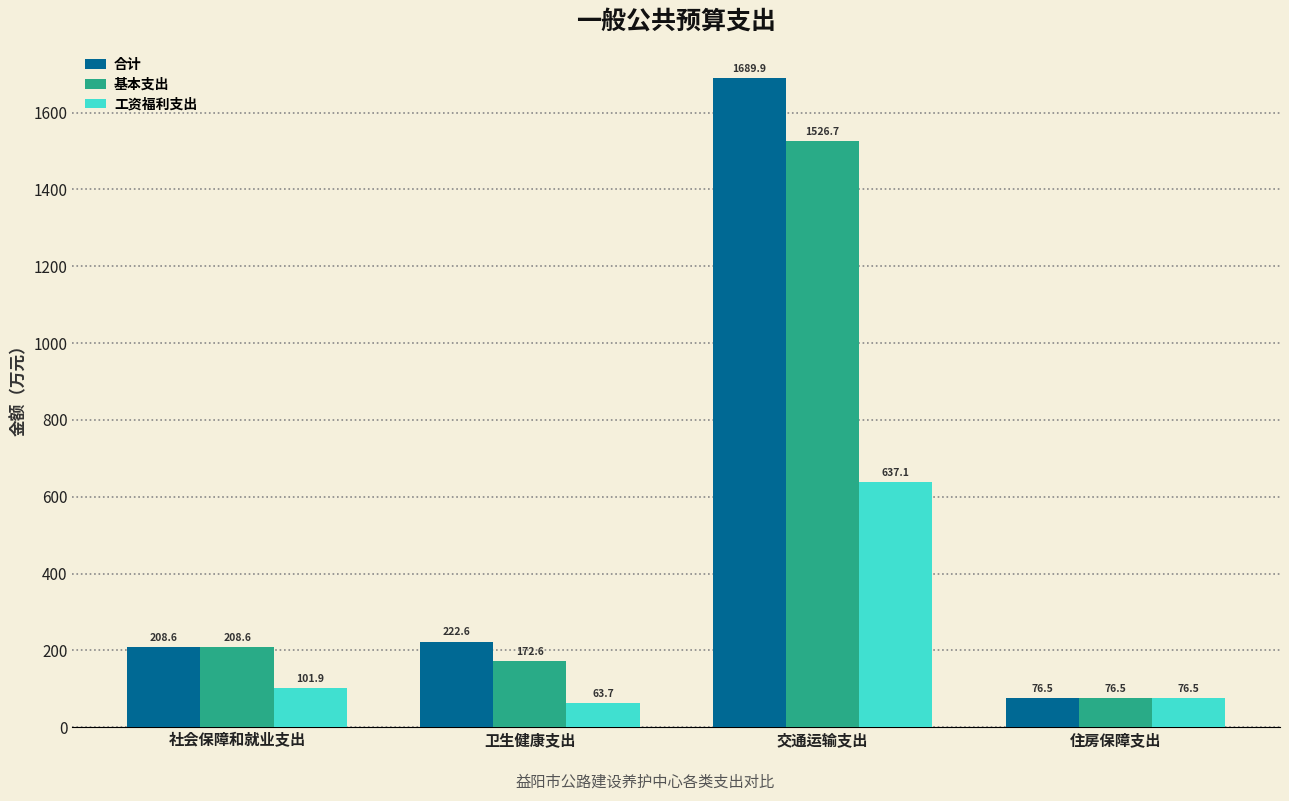

The 合计 series shows 222.6 at 卫生健康支出. True or false?

True